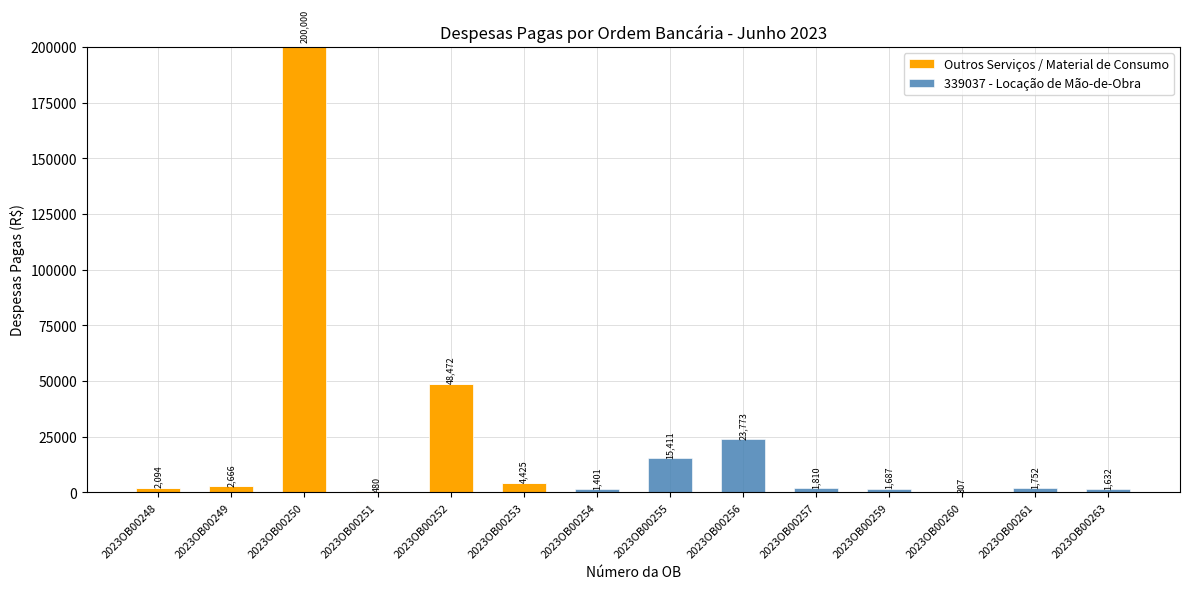

Where is Outros Serviços / Material de Consumo nearest to the value 100000?

2023OB00252